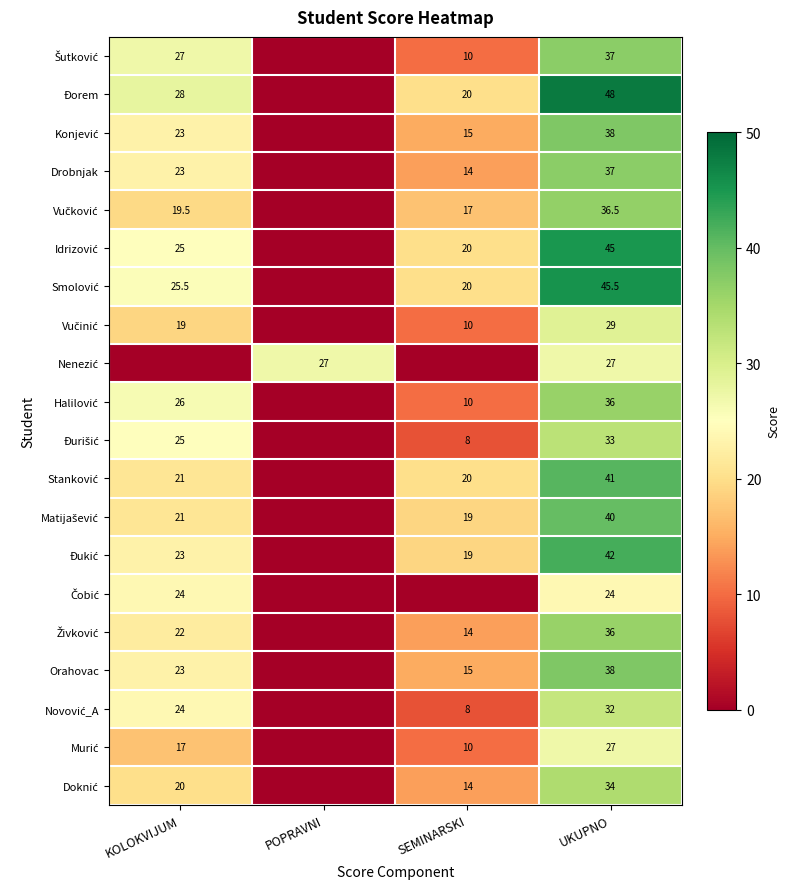

True or false: Drobnjak has a value of 23.0 at KOLOKVIJUM.

True